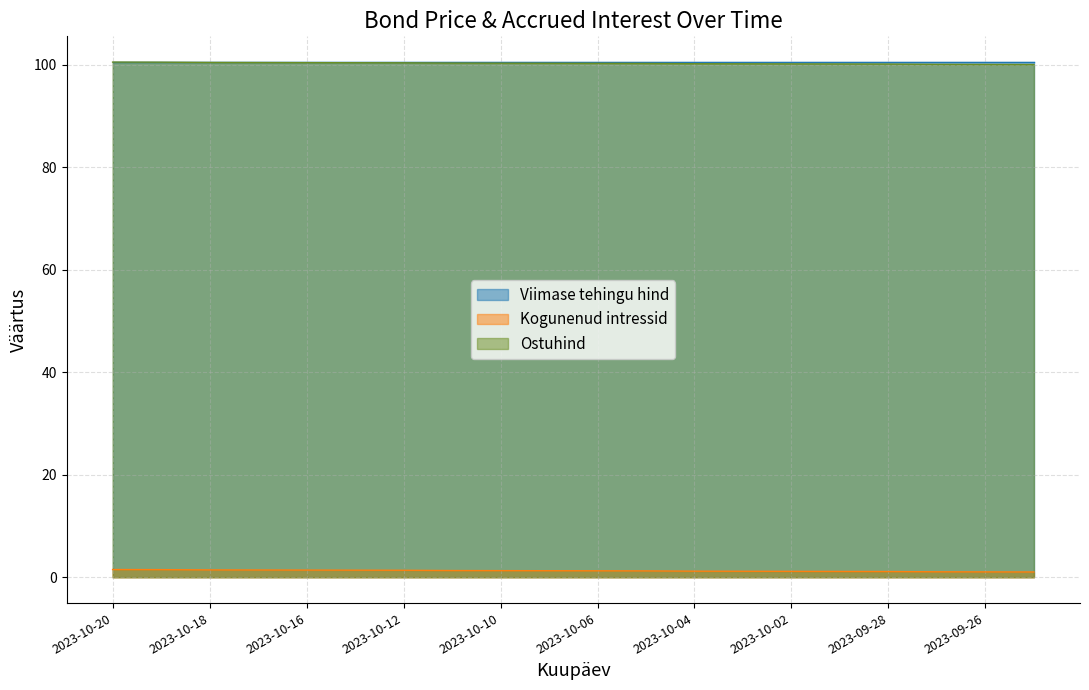

True or false: Kogunenud intressid and Ostuhind cross at least once.

False